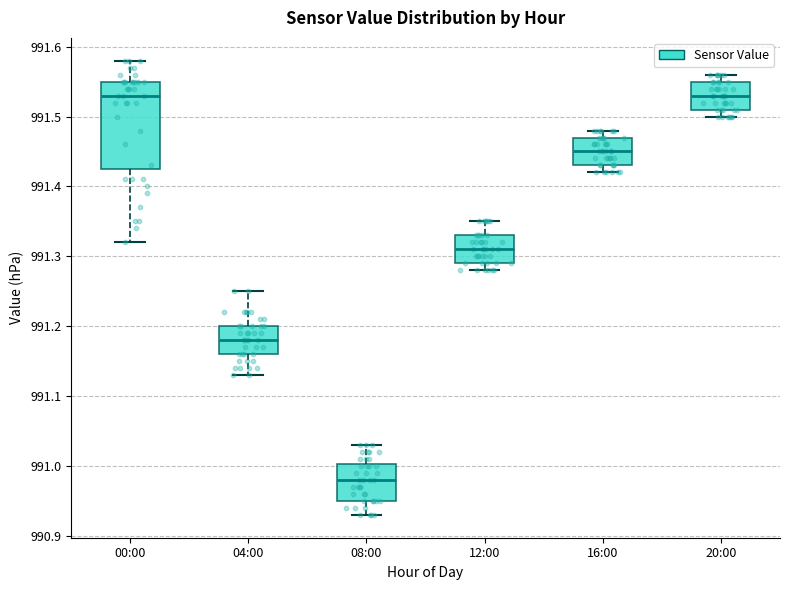

Which box is the tallest, from its lower edge to its upper edge?

00:00